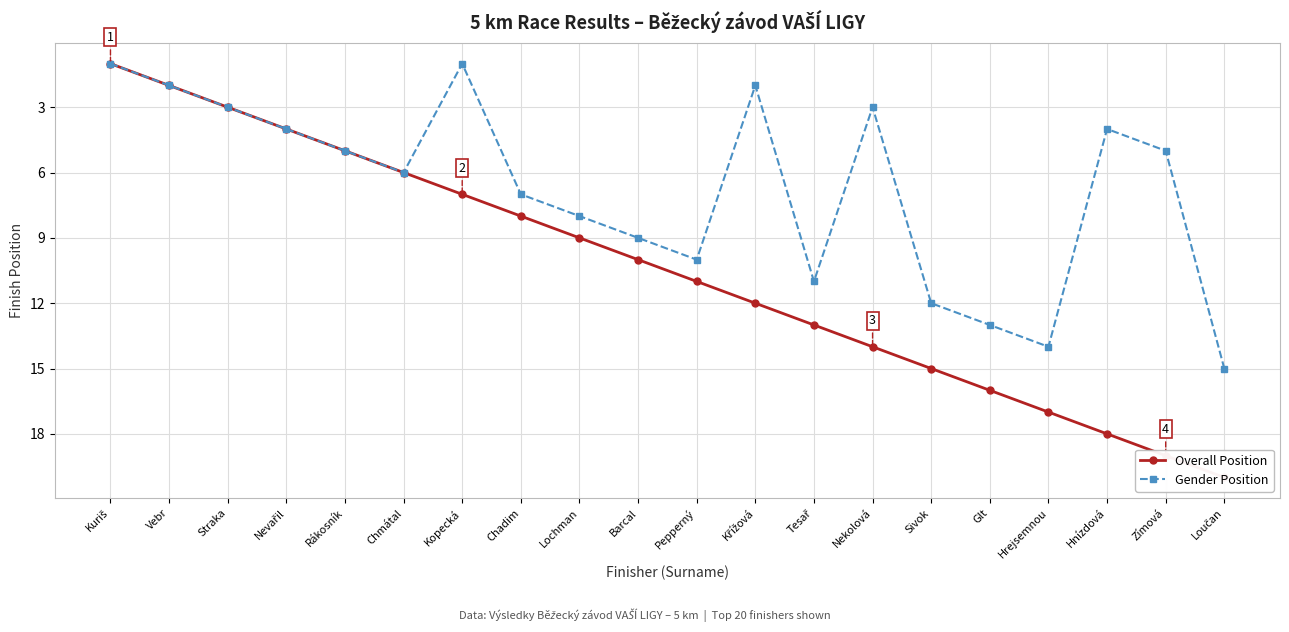

Reading left to right, list all the values displayed in this chart.

Overall Position: 1	2	3	4	5	6	7	8	9	10	11	12	13	14	15	16	17	18	19	20
Gender Position: 1	2	3	4	5	6	1	7	8	9	10	2	11	3	12	13	14	4	5	15